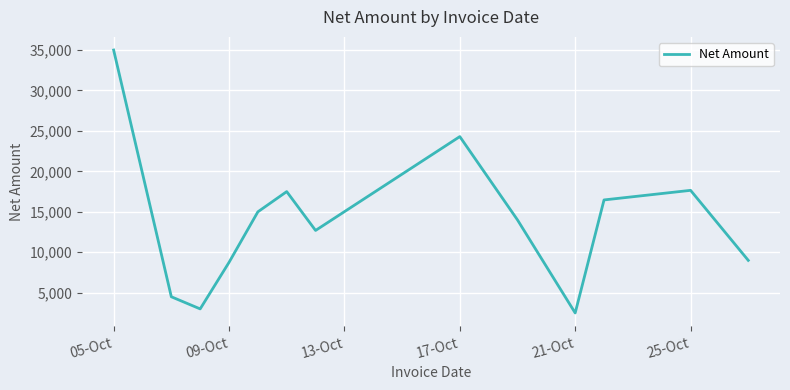

What is the difference between the maximum and minimum values?

32501